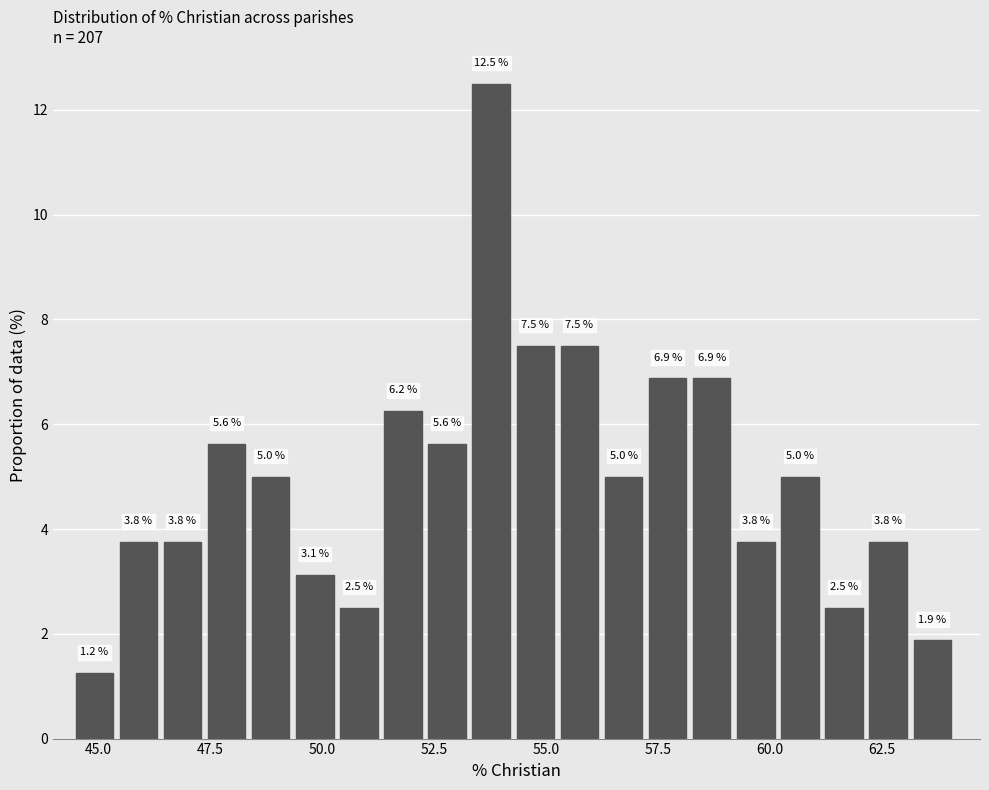

Read against the x-axis, roughly where is the centre of the tallest bar?

54.0